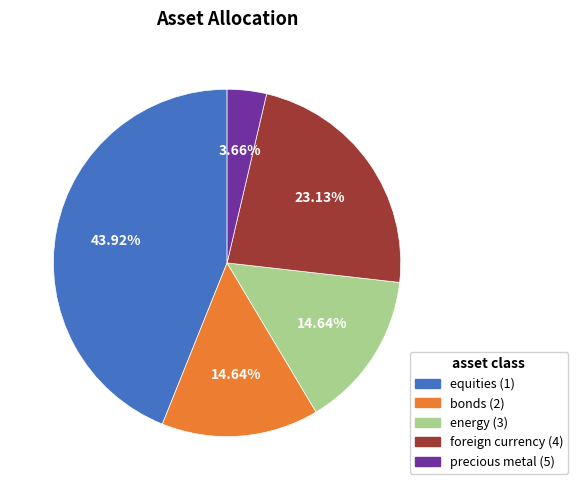

What is the smallest slice in the pie chart?

precious metal (5)